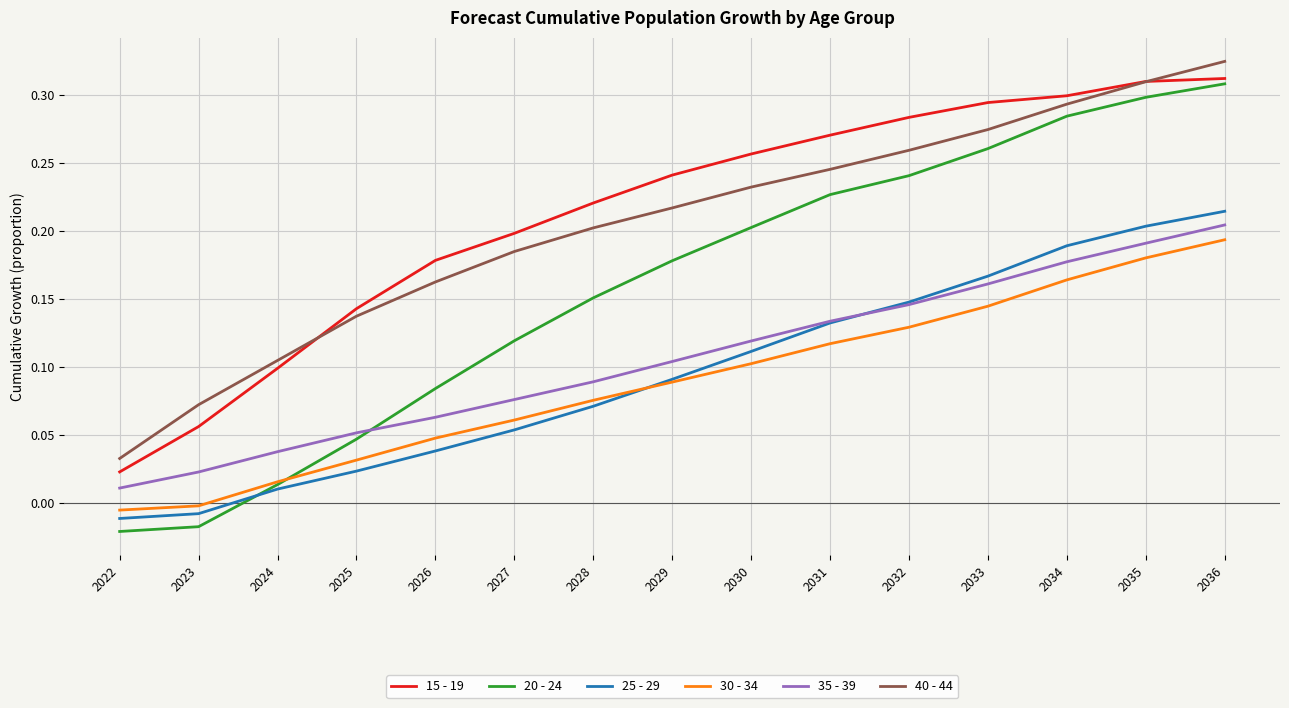

True or false: 30 - 34 and 35 - 39 cross at least once.

False